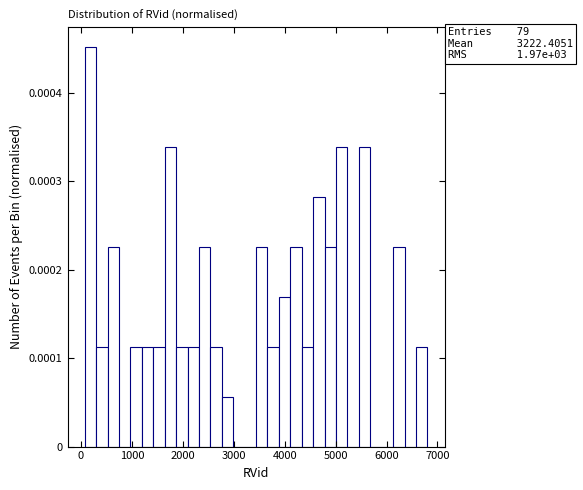

Read against the x-axis, roughly where is the centre of the tallest bar?

200